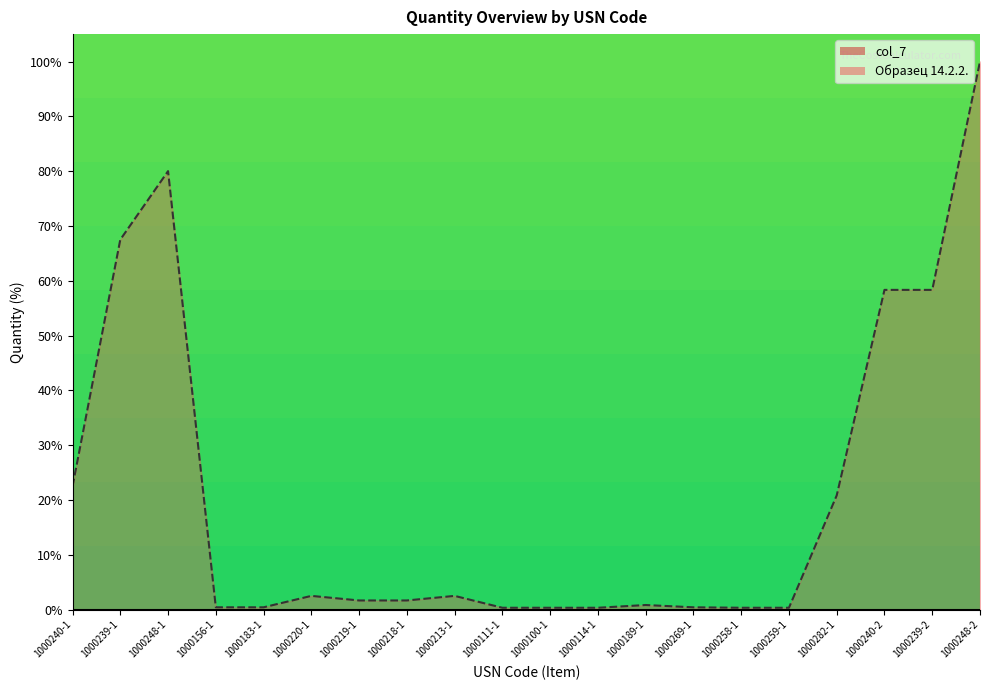

List the labels in order of value, largest first.

1000248-2, 1000248-1, 1000239-1, 1000240-2, 1000239-2, 1000240-1, 1000282-1, 1000220-1, 1000213-1, 1000219-1, 1000218-1, 1000189-1, 1000156-1, 1000183-1, 1000269-1, 1000111-1, 1000100-1, 1000114-1, 1000258-1, 1000259-1